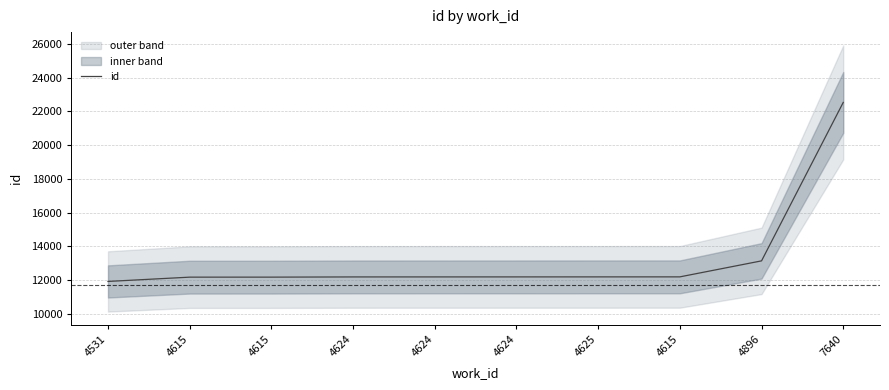

The value at 4615 is 2739. True or false?

False